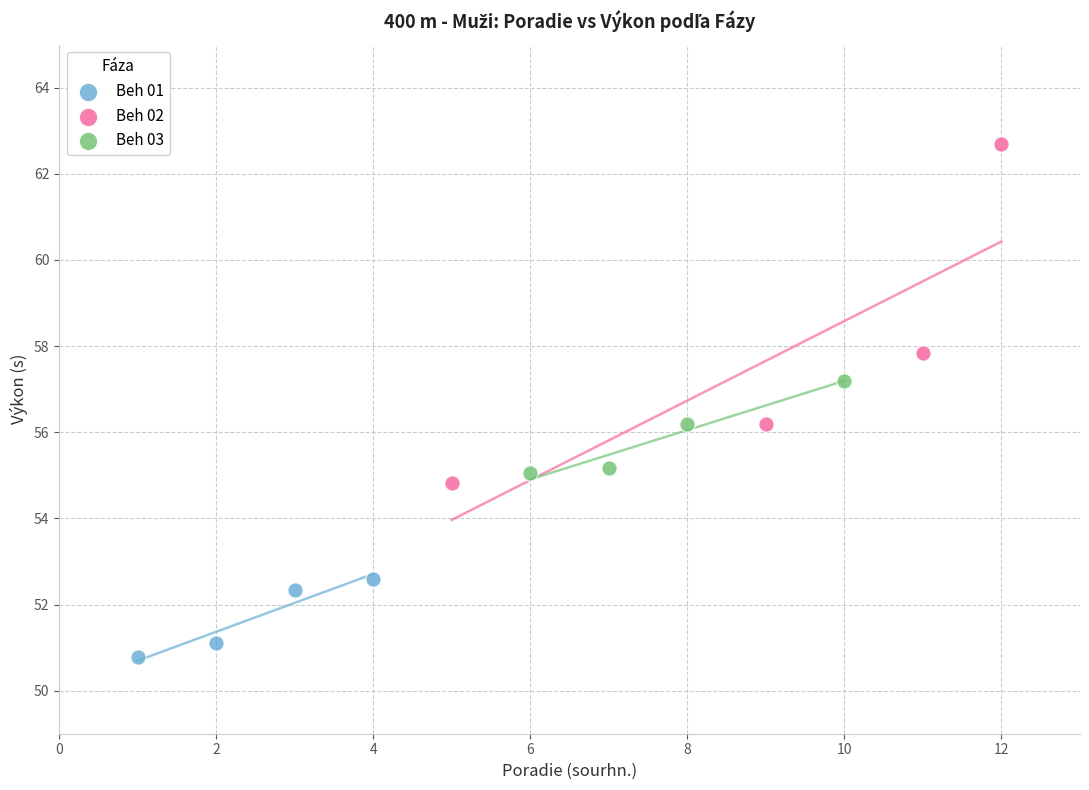

What are all the series names shown in the legend?

Beh 01, Beh 02, Beh 03